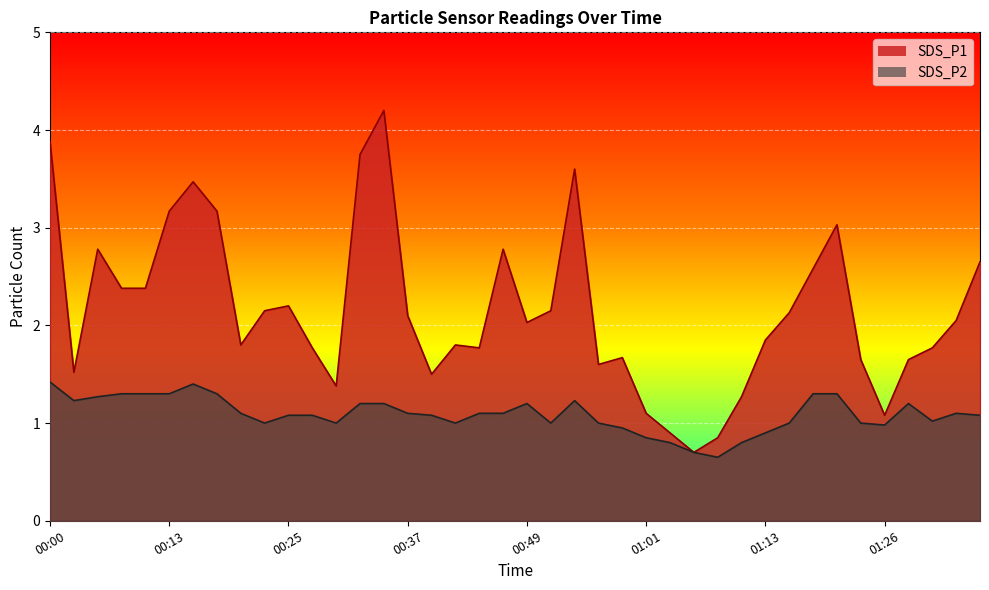

Where is the first local maximum for SDS_P1?

00:05